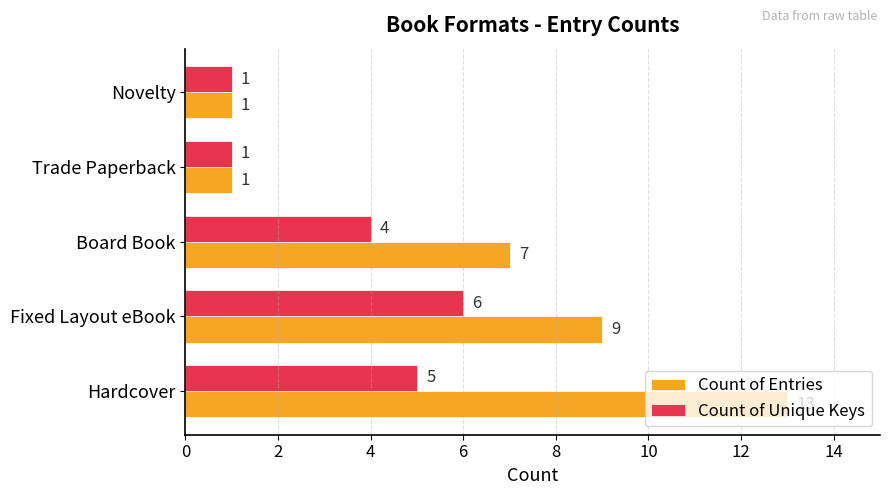

List the series in order of their peak value, highest first.

Count of Entries, Count of Unique Keys